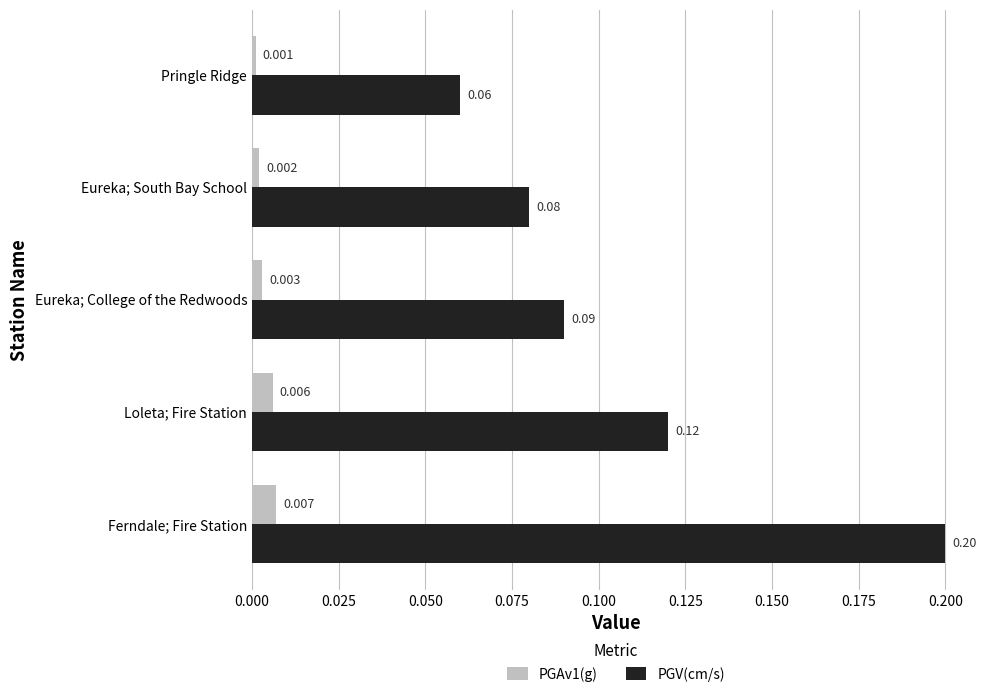

Which category has the highest value in the PGAv1(g) series?

Ferndale; Fire Station